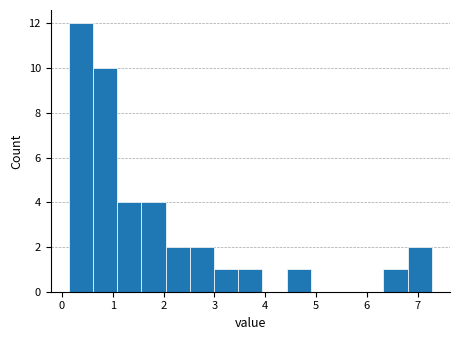

Reading left to right, transcribe this chart: for each bar, give the range it covers on the x-axis and its height. Neither the bar edges nor the heights are printed on the chart, so give them approximately, as read against the axes.

0.1 to 0.6: 12
0.6 to 1.1: 10
1.1 to 1.6: 4
1.6 to 2.0: 4
2.0 to 2.5: 2
2.5 to 3.0: 2
3.0 to 3.5: 1
3.5 to 3.9: 1
3.9 to 4.4: 0
4.4 to 4.9: 1
4.9 to 5.4: 0
5.4 to 5.8: 0
5.8 to 6.3: 0
6.3 to 6.8: 1
6.8 to 7.3: 2